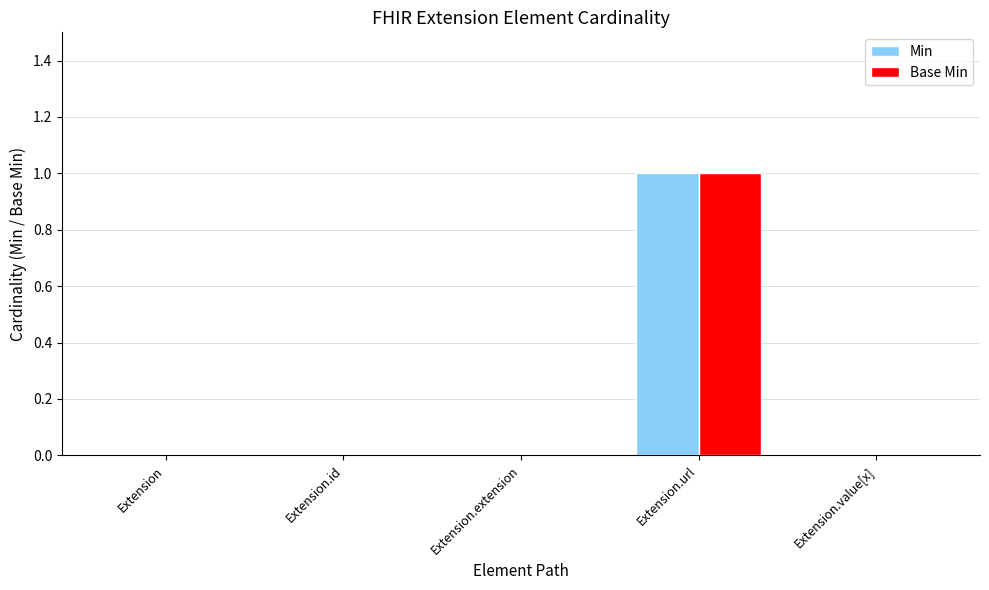

What are all the series names shown in the legend?

Min, Base Min